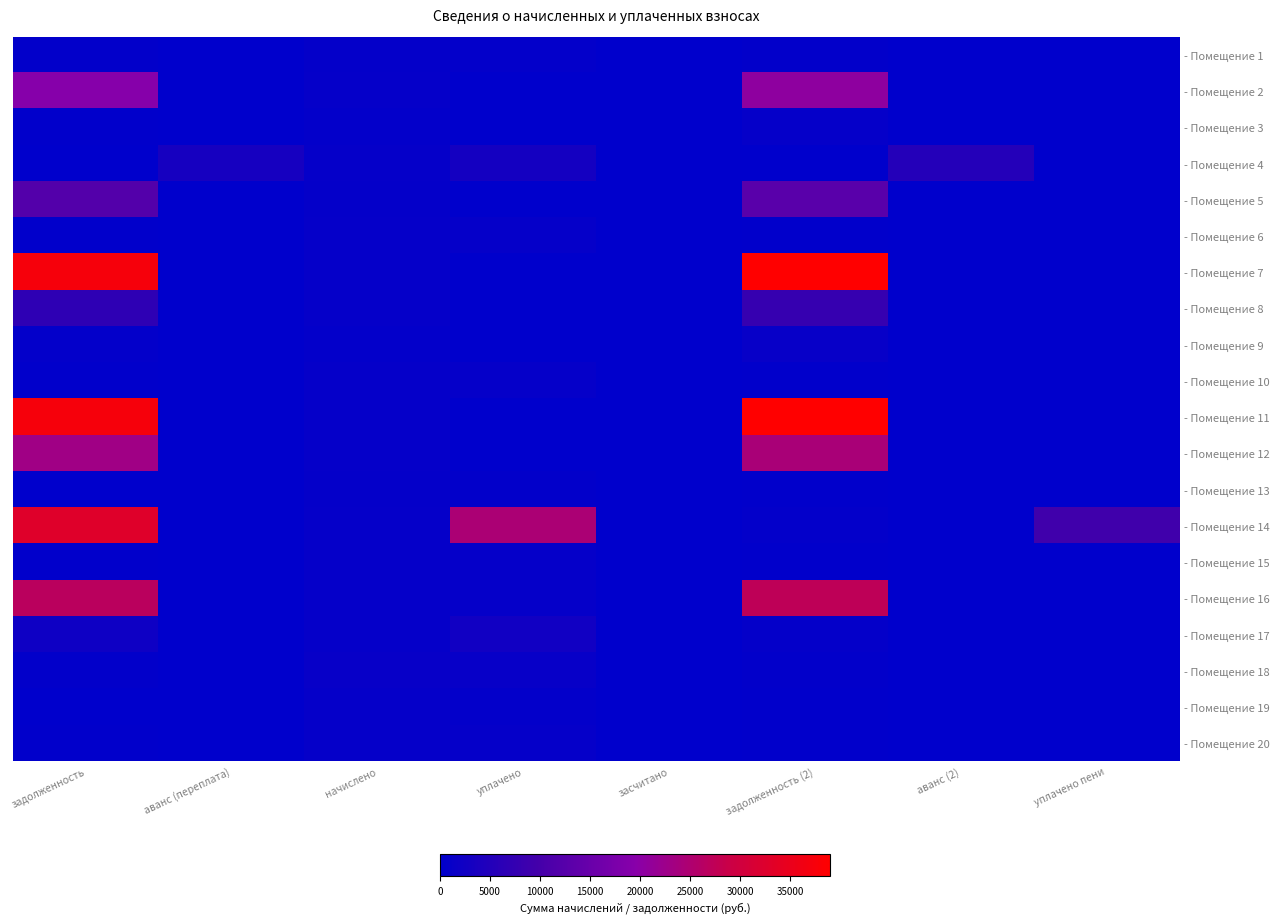

Between аванс (переплата) and аванс (2), which series saw the biggest shift?

- Помещение 4